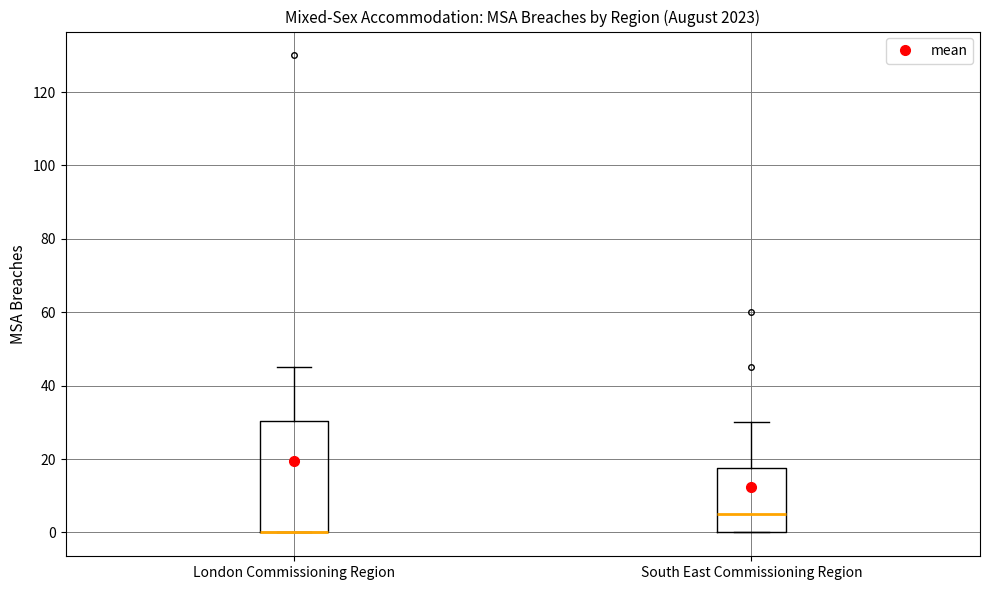

Reading left to right, transcribe this box plot: for each box, give where its median line is, the range the box spans, and where its two whiskers end, as read against the y-axis. The values are not printed on the chart, so give them approximately, as read against the axis.

London Commissioning Region: median 0 (drawn on the box's lower edge), box 0 to 30, whiskers 0 to 46
South East Commissioning Region: median 6, box 0 to 18, whiskers 0 to 30